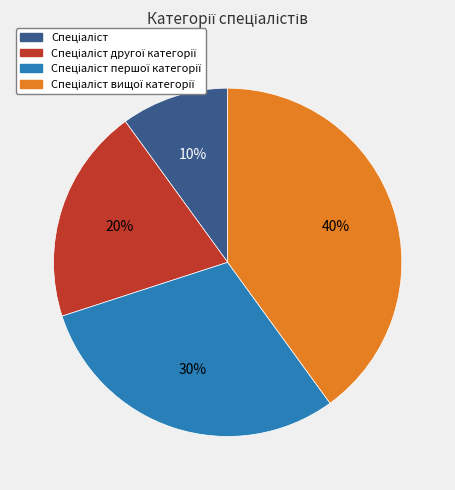

To the nearest percent, what is the average slice percentage?

25%